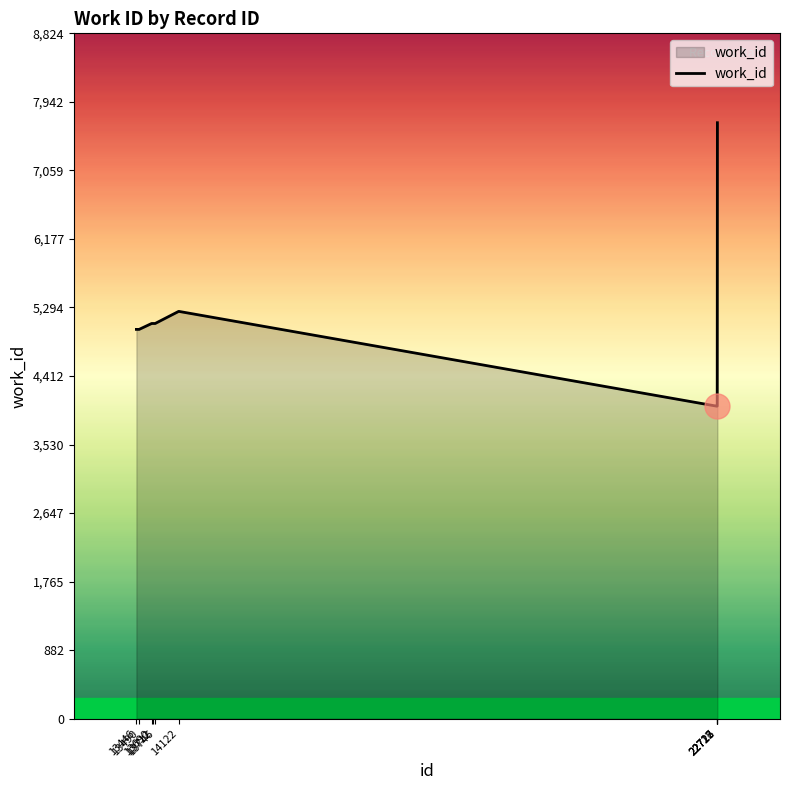

What is the smallest value displayed?

4024